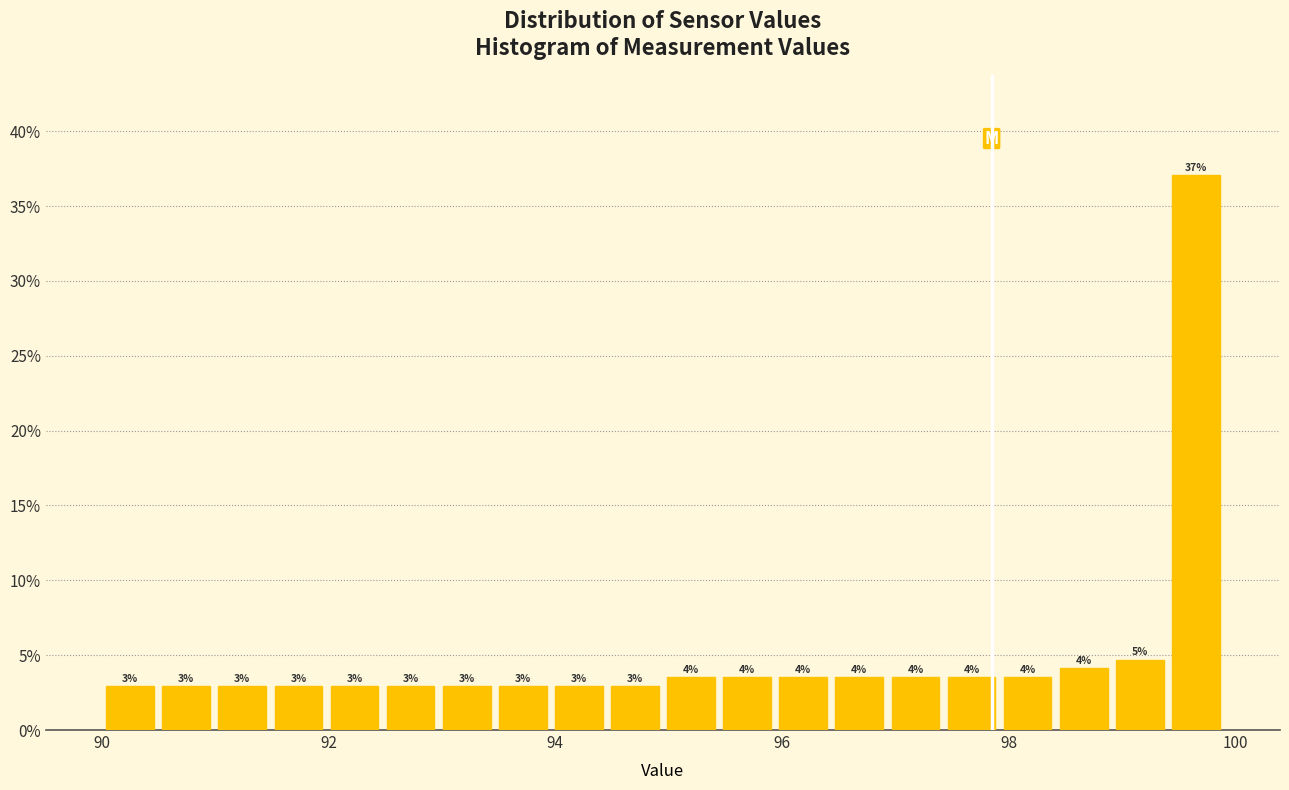

Read against the x-axis, roughly where is the centre of the tallest bar?

99.6